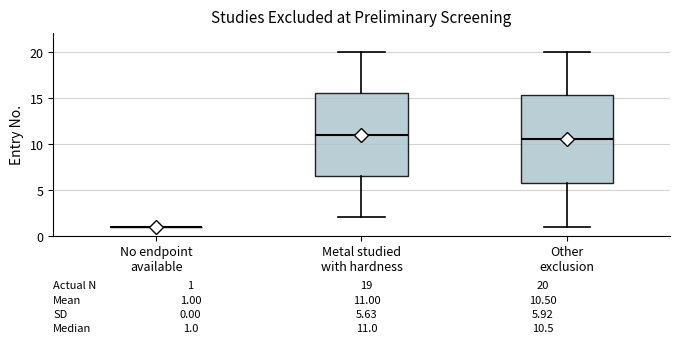

Comparing the boxes themselves (not the whiskers), which one is the tallest?

Other exclusion